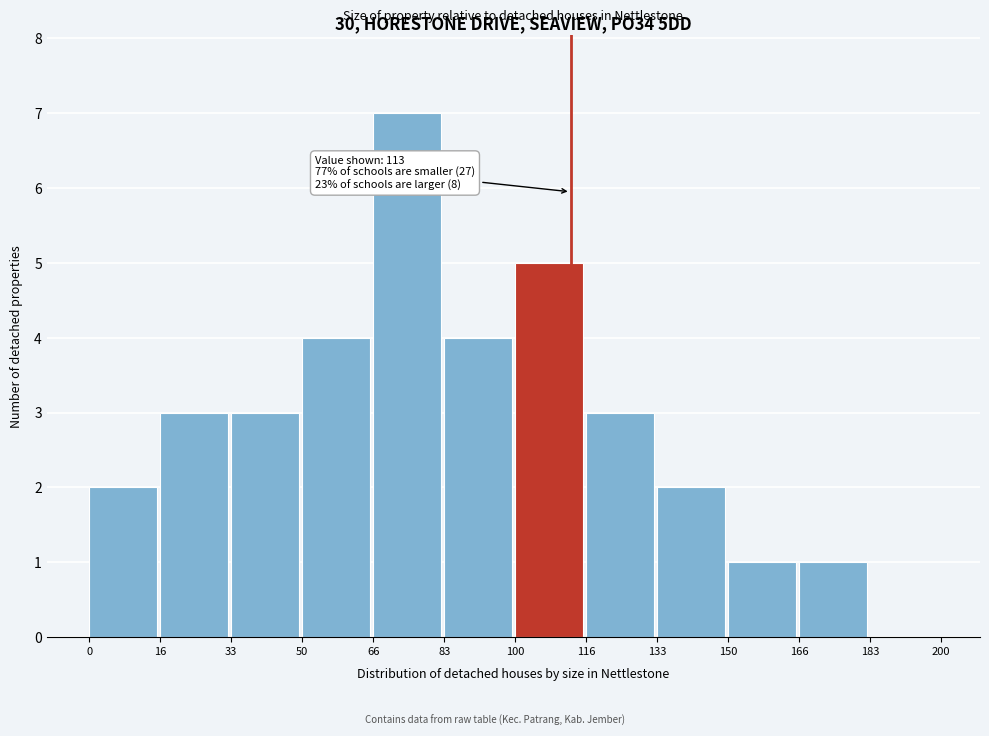

Over which range of the x-axis is the bar tallest?

66 to 83